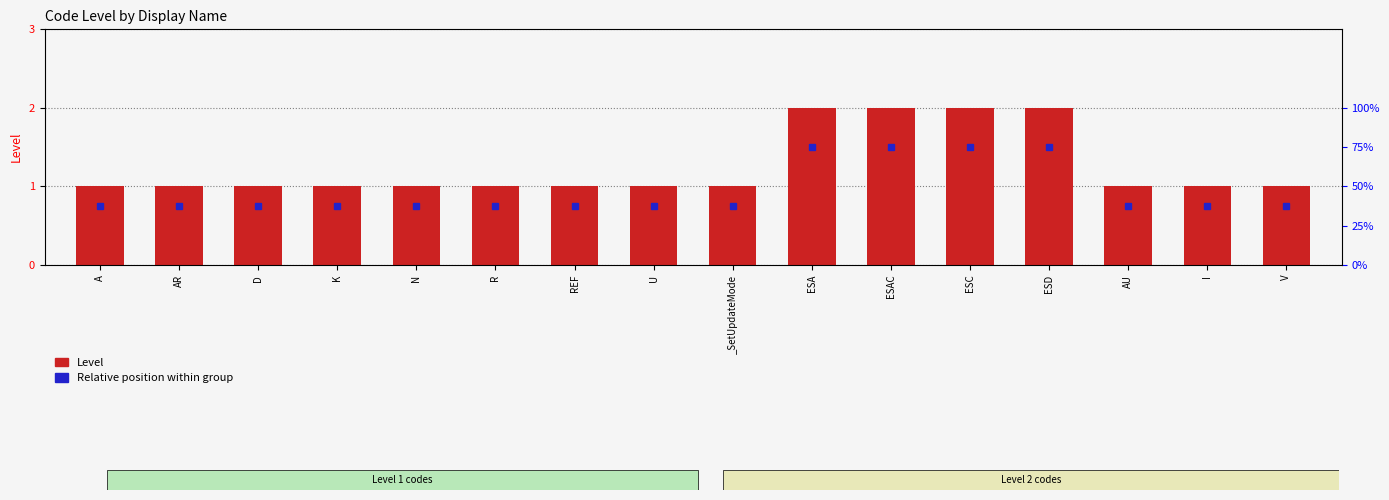

How many series are shown in this chart?

2